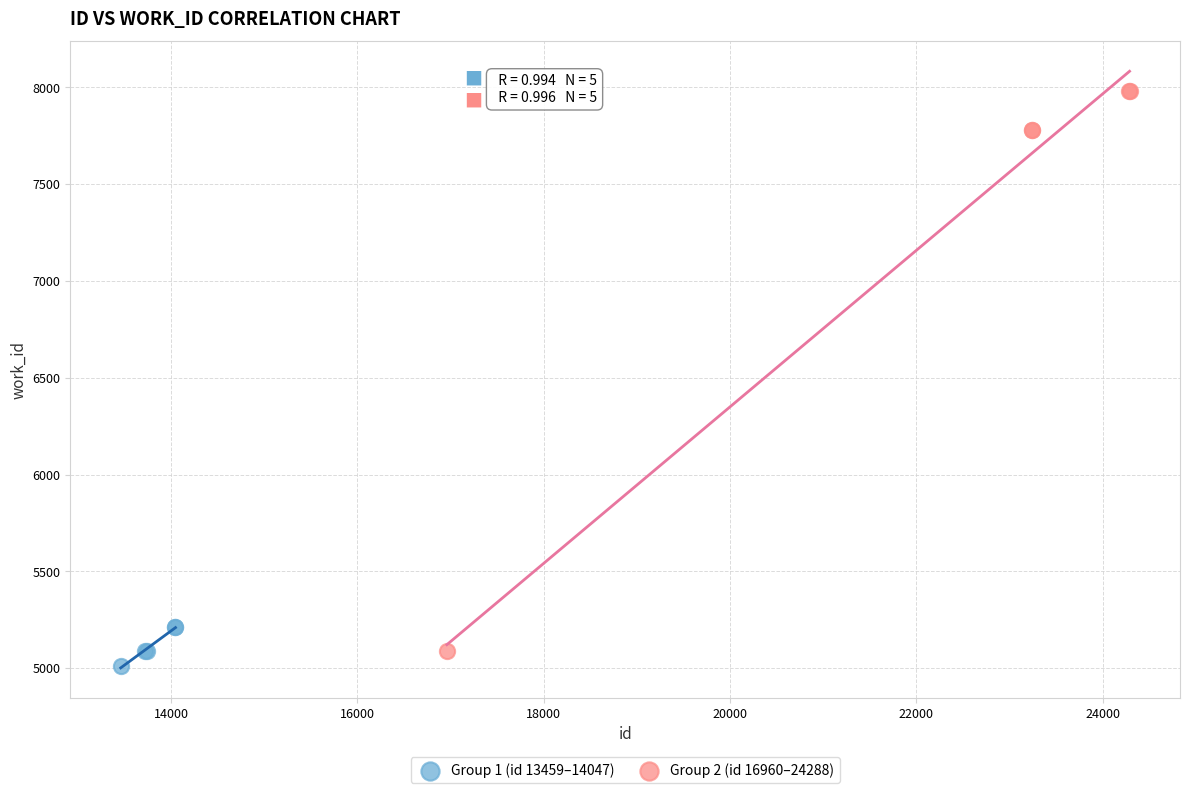

Which series has the largest Y range (max minus min)?

Group 2 (id 16960–24288)